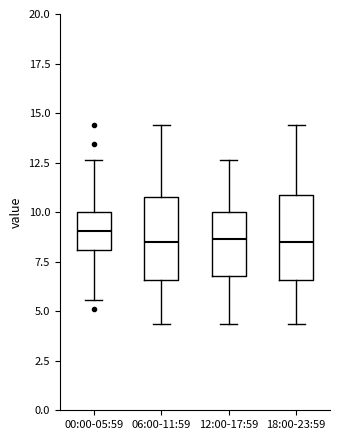

Where does the upper whisker of the box for 00:00-05:59 end on the y-axis? The values are not printed on the chart, so give them approximately, as read against the axis.

12.5